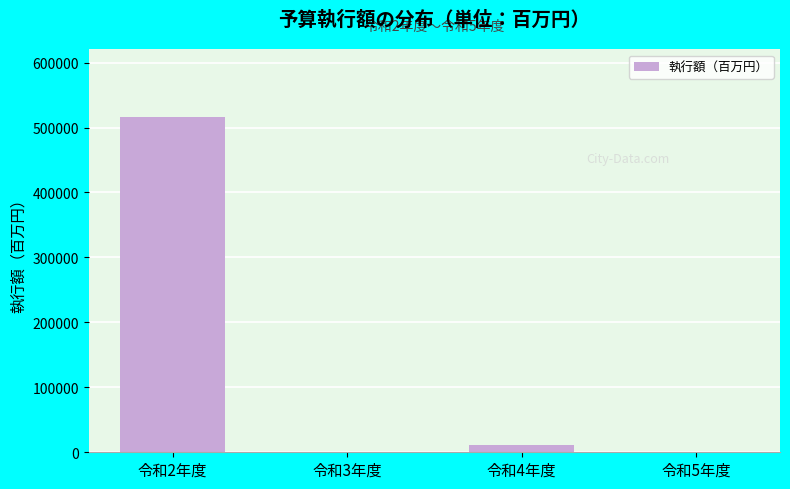

Which category has the highest value across all series?

令和2年度